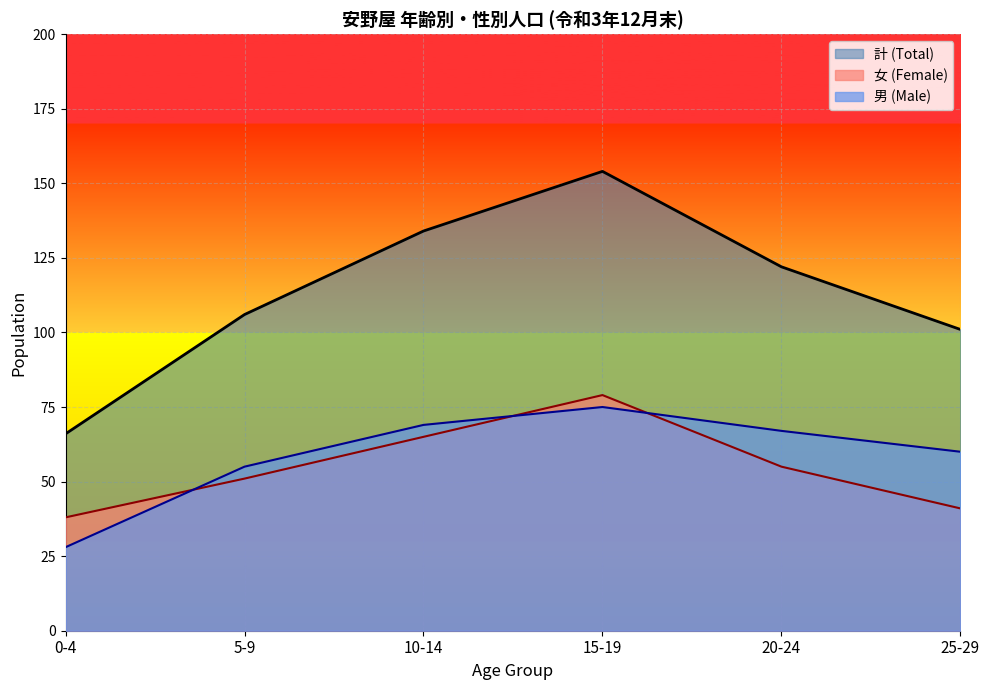

How many data points does each series have?

6